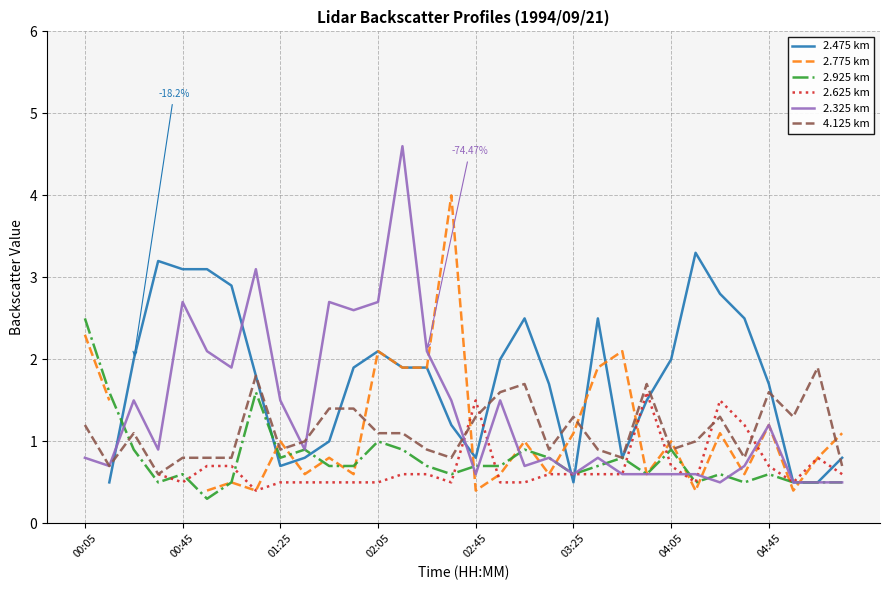

In 2.925, how many points are higher than both neighbors (excluding endpoints)?

9